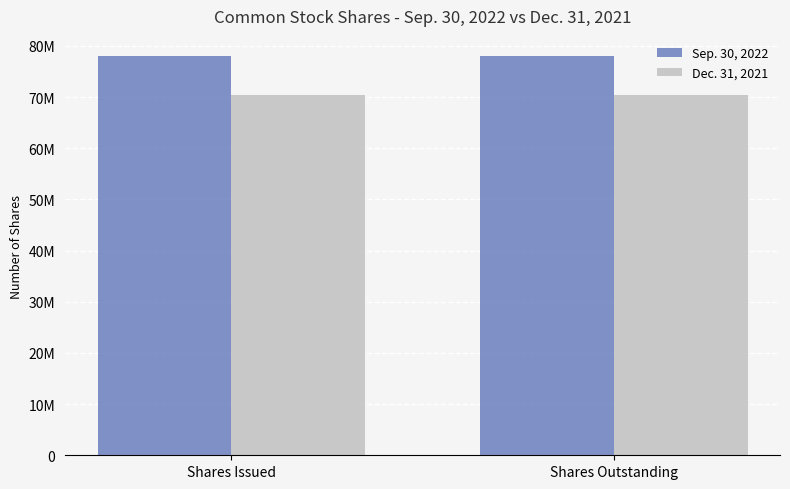

What is the label of the 1st bar from the left?

Shares Issued